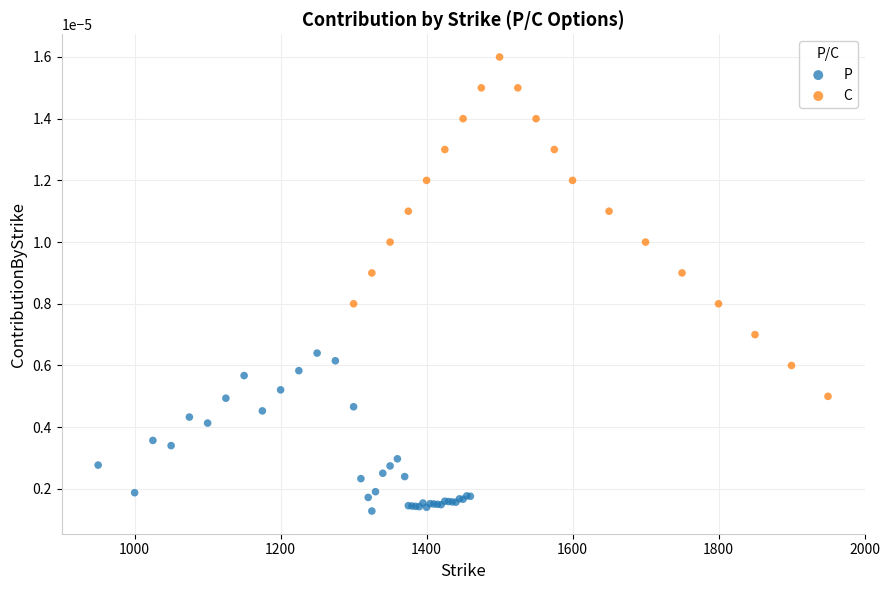

Which series contains the highest Y value?

C